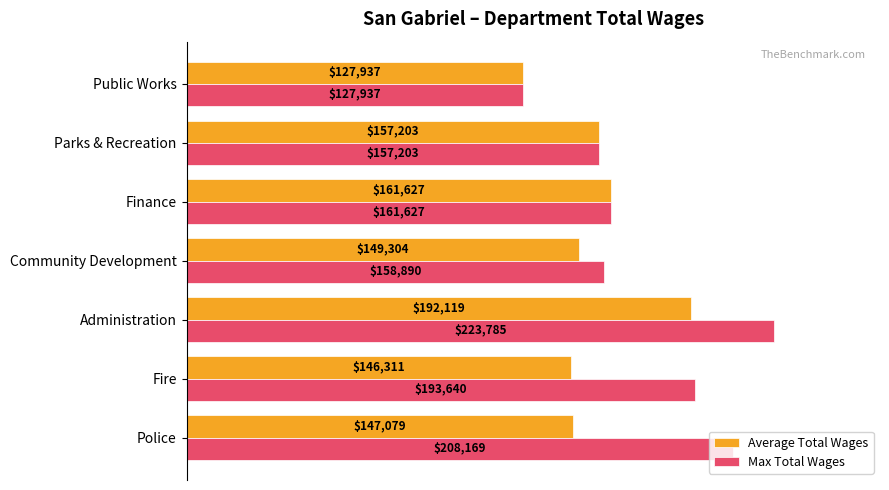

True or false: Average Total Wages has a value of 149304 at Community Development.

True